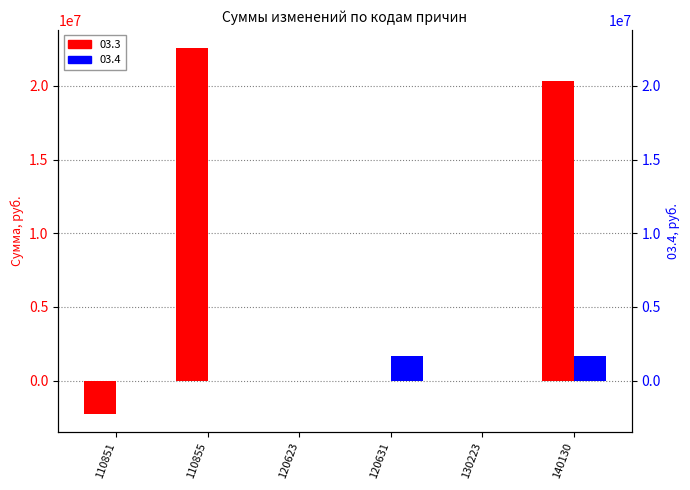

Which series has the largest total across all categories?

03.3